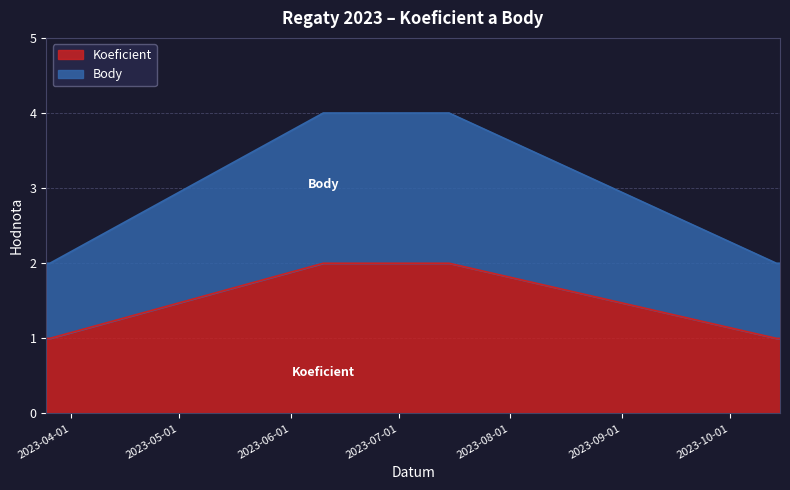

Between 2023-03-25 and 2023-03-26, which series saw the biggest shift?

Koeficient